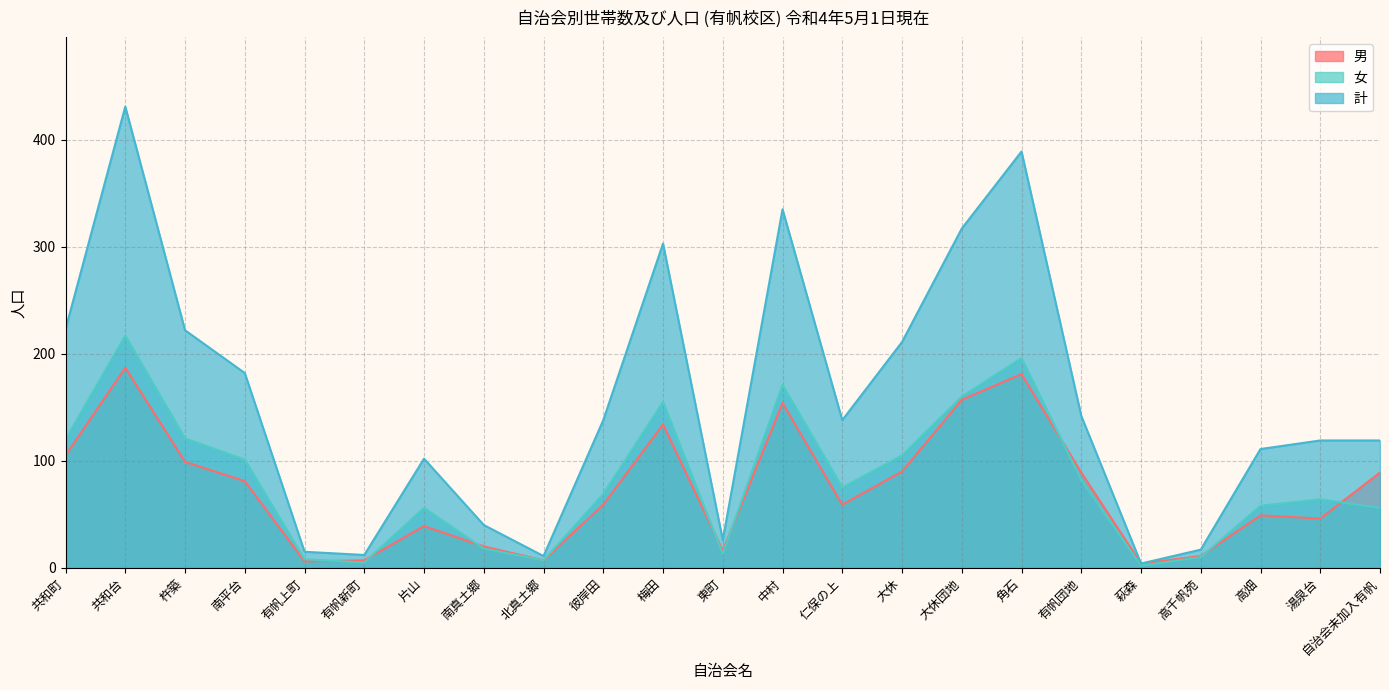

At which category does 女 reach its first local valley?

有帆新町